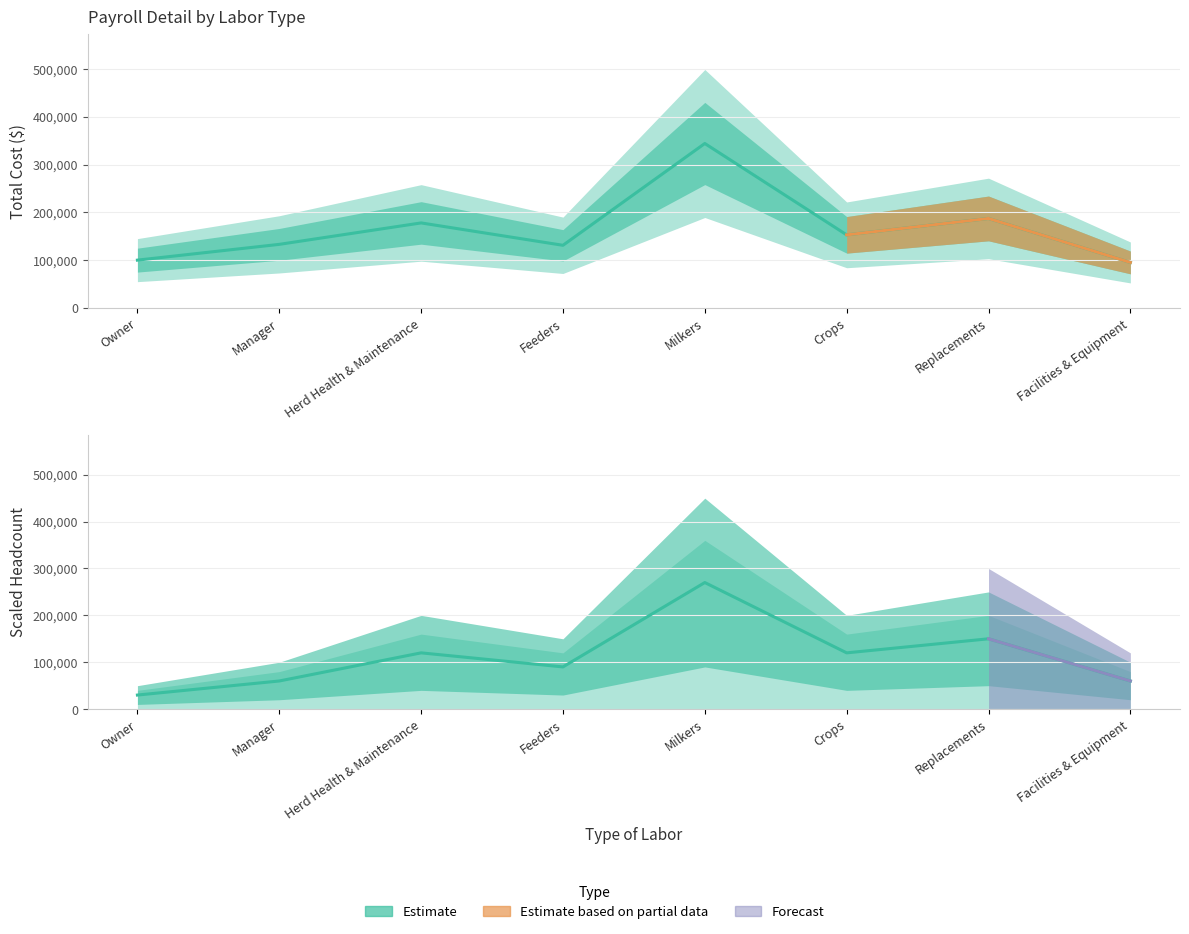

Rank the categories by value from lowest to highest.

Facilities & Equipment, Owner, Feeders, Manager, Crops, Herd Health & Maintenance, Replacements, Milkers